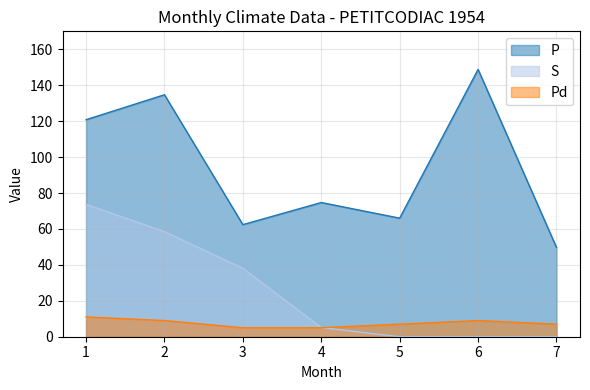

What is the sum of all Pd values?

53.0